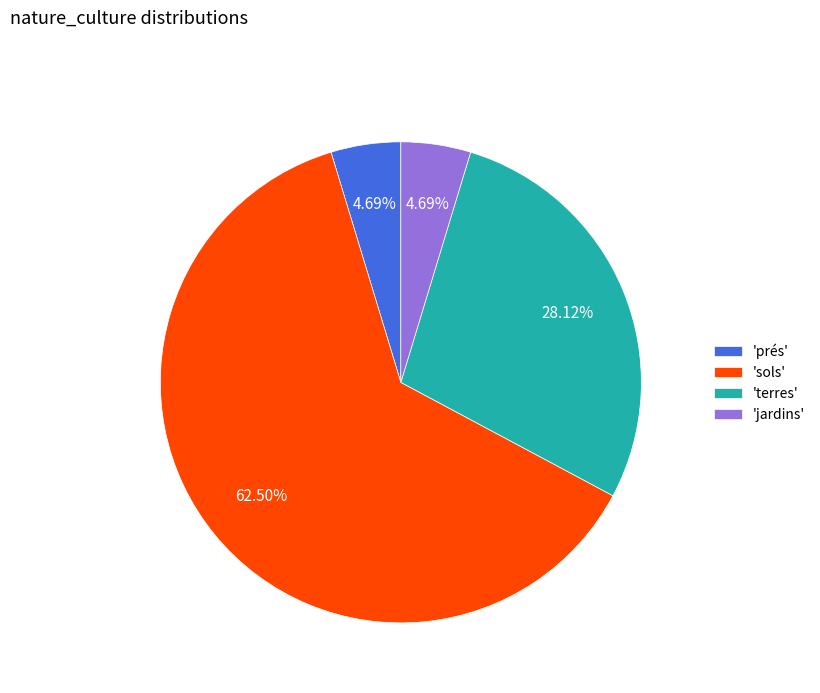

Between 'sols' and 'jardins', which is larger?

'sols'